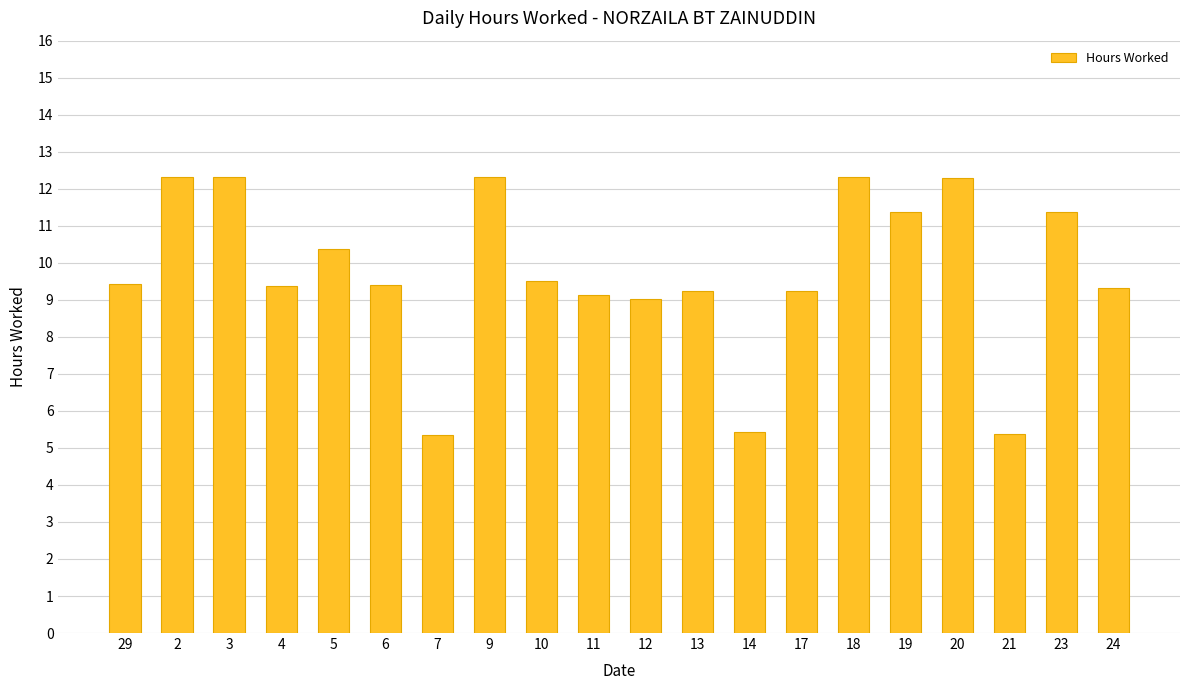

Approximately how many times larger is the value at 7 compared to 17?

0.6